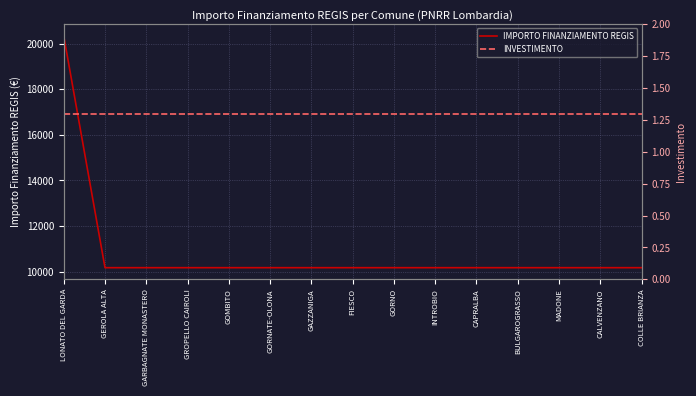

True or false: IMPORTO FINANZIAMENTO REGIS and INVESTIMENTO cross at least once.

False